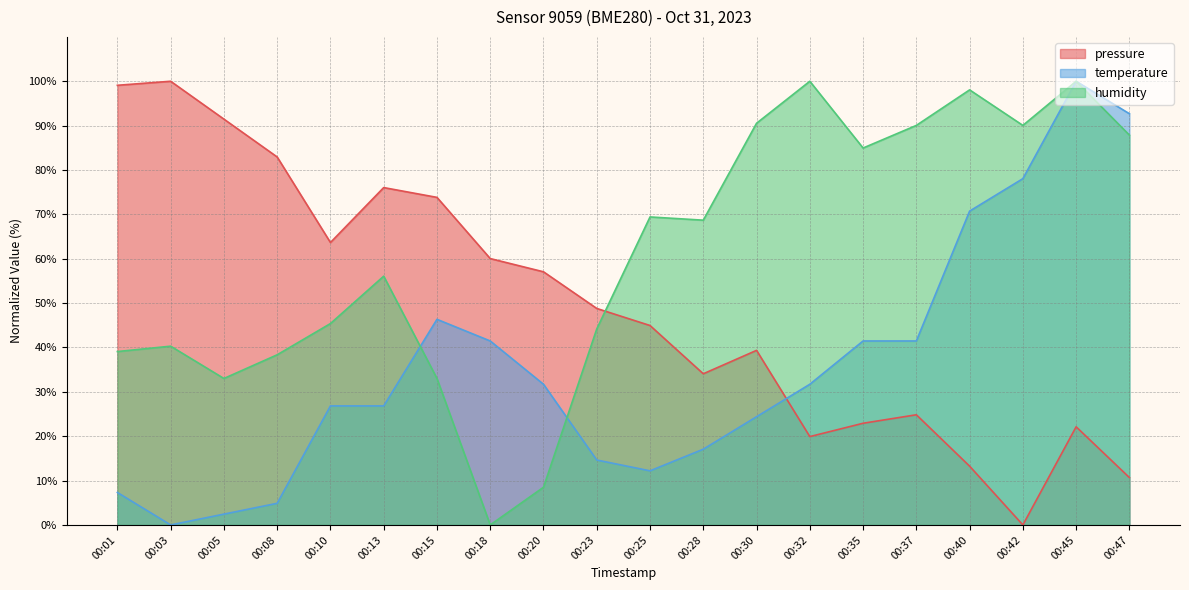

How many values in temperature are above zero?

19